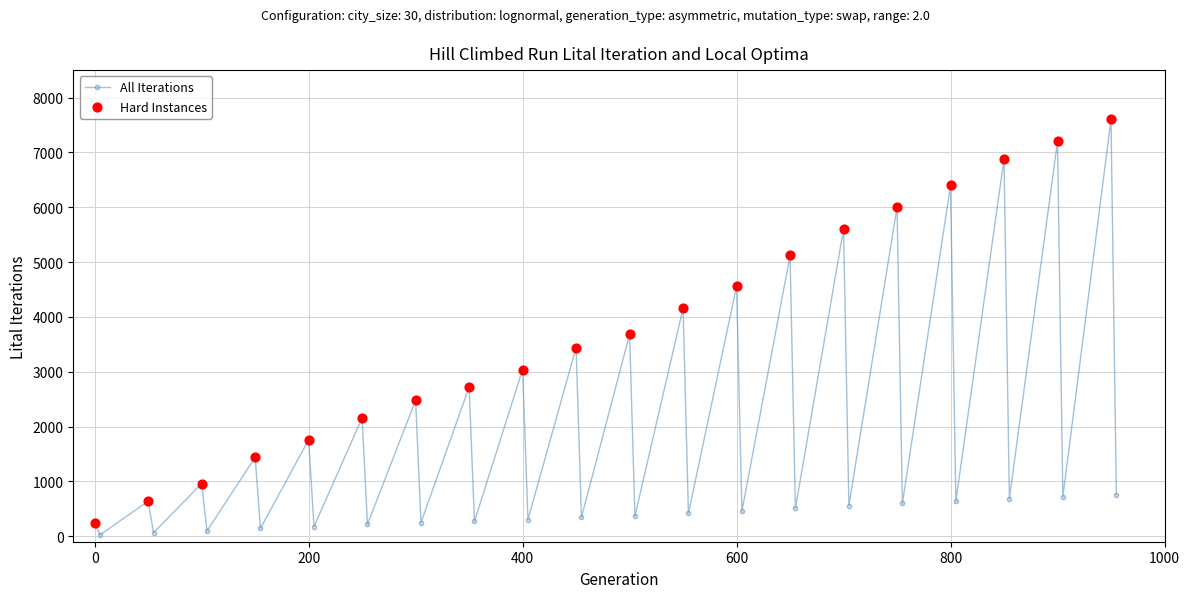

What is the difference between the maximum and second lowest values?

7536